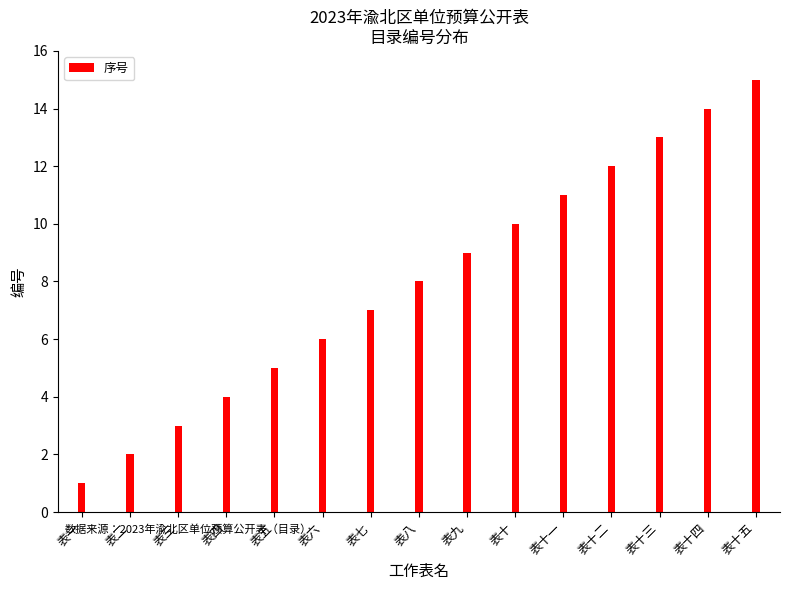

Does the chart contain stacked bars?

No